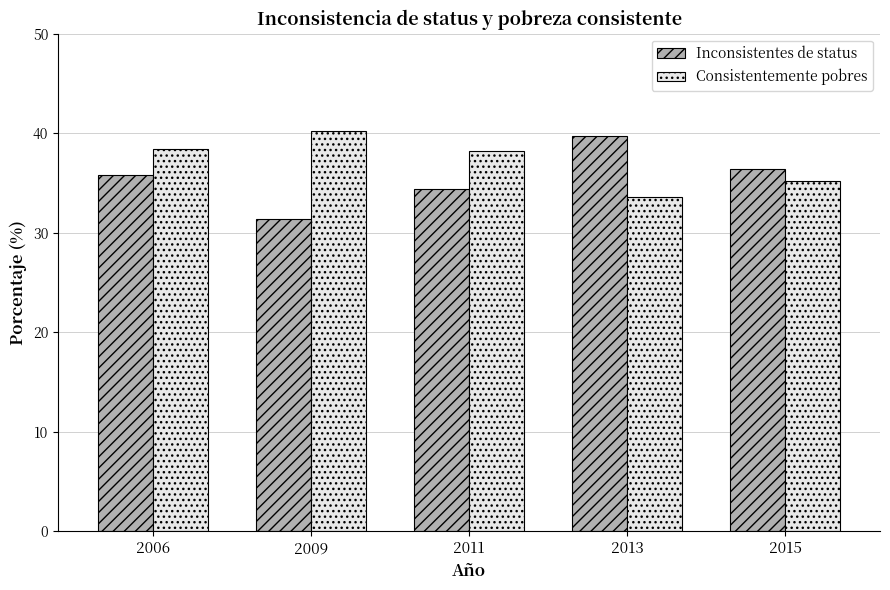

The Consistentemente pobres series shows 50.1 at 2011. True or false?

False